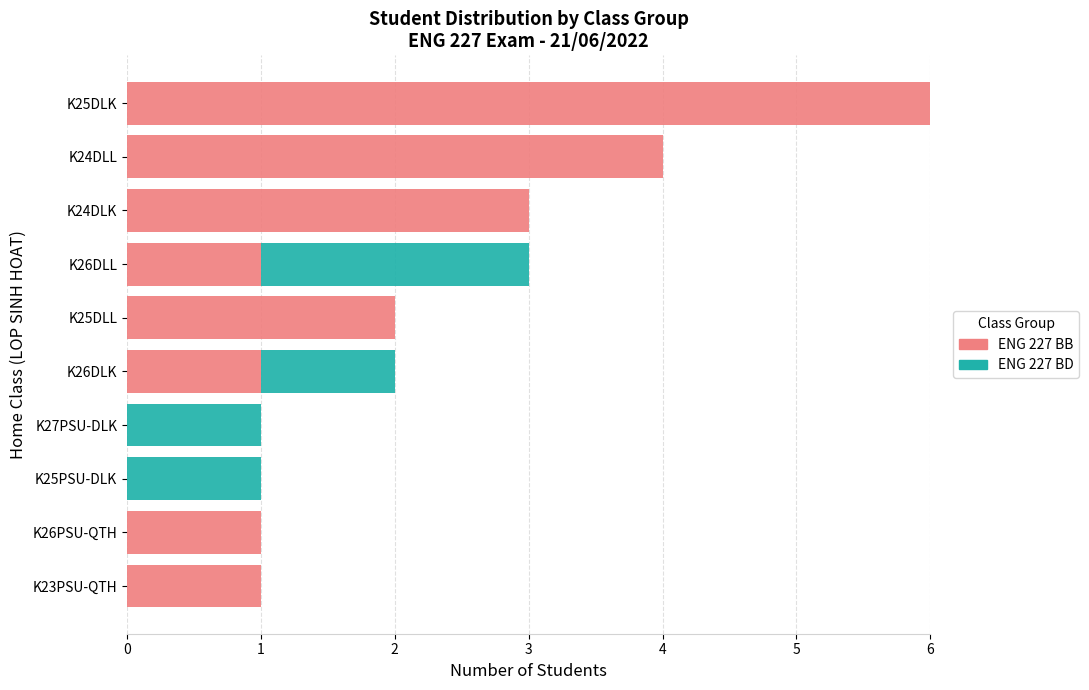

At which label does ENG 227 BB reach its peak?

K25DLK